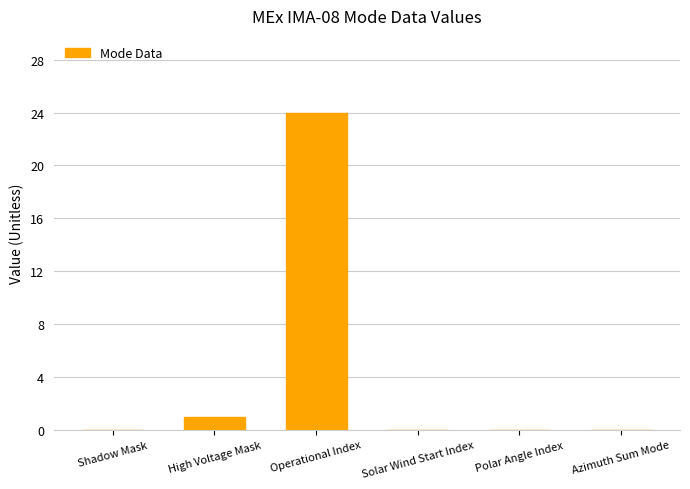

Is it true that the value at Azimuth Sum Mode is -14?

False